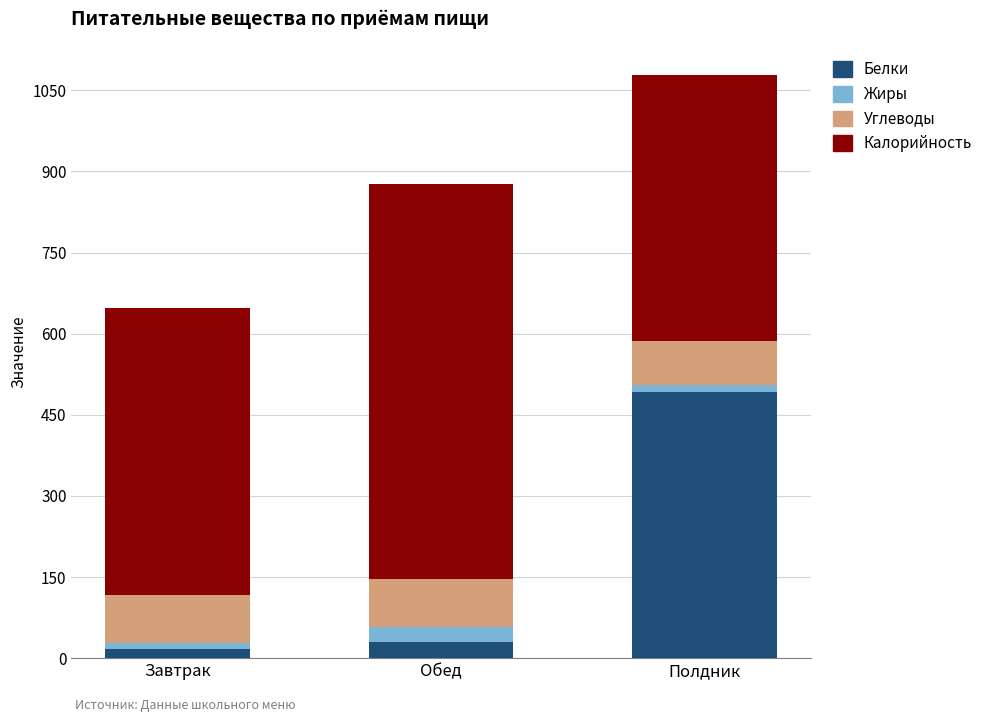

What is the difference between the maximum and second lowest values in the Белки series?

462.9